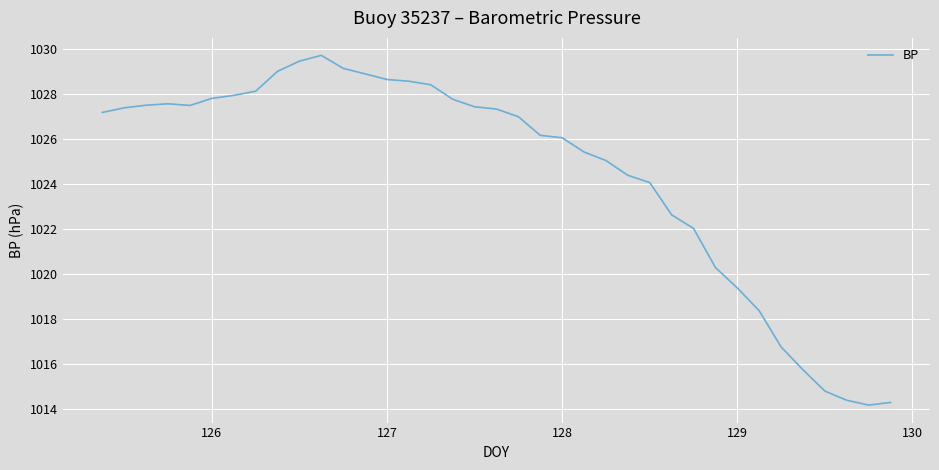

What is the minimum value shown in the chart?

1014.2